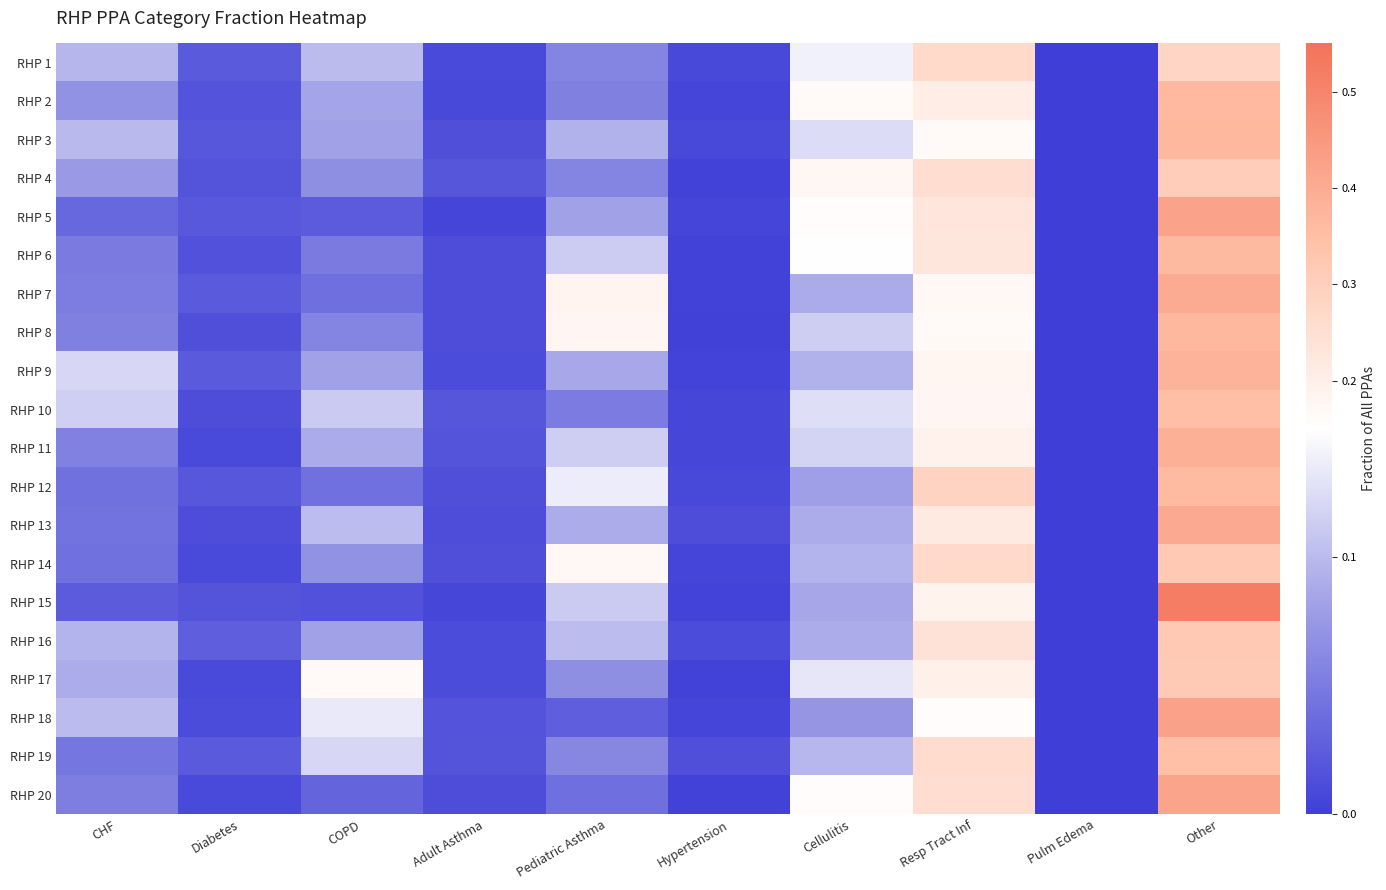

Reading right to left, transcribe all the data shown in this chart.

RHP 1: Other=0.3	Pulm Edema=0.0	Resp Tract Inf=0.3	Cellulitis=0.1	Hypertension=0.0	Pediatric Asthma=0.1	Adult Asthma=0.0	COPD=0.1	Diabetes=0.0	CHF=0.1
RHP 2: Other=0.4	Pulm Edema=0.0	Resp Tract Inf=0.2	Cellulitis=0.2	Hypertension=0.0	Pediatric Asthma=0.1	Adult Asthma=0.0	COPD=0.1	Diabetes=0.0	CHF=0.1
RHP 3: Other=0.4	Pulm Edema=0.0	Resp Tract Inf=0.2	Cellulitis=0.1	Hypertension=0.0	Pediatric Asthma=0.1	Adult Asthma=0.0	COPD=0.1	Diabetes=0.0	CHF=0.1
RHP 4: Other=0.3	Pulm Edema=0.0	Resp Tract Inf=0.3	Cellulitis=0.2	Hypertension=0.0	Pediatric Asthma=0.1	Adult Asthma=0.0	COPD=0.1	Diabetes=0.0	CHF=0.1
RHP 5: Other=0.4	Pulm Edema=0.0	Resp Tract Inf=0.2	Cellulitis=0.2	Hypertension=0.0	Pediatric Asthma=0.1	Adult Asthma=0.0	COPD=0.0	Diabetes=0.0	CHF=0.0
RHP 6: Other=0.4	Pulm Edema=0.0	Resp Tract Inf=0.2	Cellulitis=0.2	Hypertension=0.0	Pediatric Asthma=0.1	Adult Asthma=0.0	COPD=0.0	Diabetes=0.0	CHF=0.1
RHP 7: Other=0.4	Pulm Edema=0.0	Resp Tract Inf=0.2	Cellulitis=0.1	Hypertension=0.0	Pediatric Asthma=0.2	Adult Asthma=0.0	COPD=0.0	Diabetes=0.0	CHF=0.1
RHP 8: Other=0.4	Pulm Edema=0.0	Resp Tract Inf=0.2	Cellulitis=0.1	Hypertension=0.0	Pediatric Asthma=0.2	Adult Asthma=0.0	COPD=0.1	Diabetes=0.0	CHF=0.1
RHP 9: Other=0.4	Pulm Edema=0.0	Resp Tract Inf=0.2	Cellulitis=0.1	Hypertension=0.0	Pediatric Asthma=0.1	Adult Asthma=0.0	COPD=0.1	Diabetes=0.0	CHF=0.1
RHP 10: Other=0.3	Pulm Edema=0.0	Resp Tract Inf=0.2	Cellulitis=0.1	Hypertension=0.0	Pediatric Asthma=0.1	Adult Asthma=0.0	COPD=0.1	Diabetes=0.0	CHF=0.1
RHP 11: Other=0.4	Pulm Edema=0.0	Resp Tract Inf=0.2	Cellulitis=0.1	Hypertension=0.0	Pediatric Asthma=0.1	Adult Asthma=0.0	COPD=0.1	Diabetes=0.0	CHF=0.1
RHP 12: Other=0.4	Pulm Edema=0.0	Resp Tract Inf=0.3	Cellulitis=0.1	Hypertension=0.0	Pediatric Asthma=0.1	Adult Asthma=0.0	COPD=0.0	Diabetes=0.0	CHF=0.0
RHP 13: Other=0.4	Pulm Edema=0.0	Resp Tract Inf=0.2	Cellulitis=0.1	Hypertension=0.0	Pediatric Asthma=0.1	Adult Asthma=0.0	COPD=0.1	Diabetes=0.0	CHF=0.0
RHP 14: Other=0.3	Pulm Edema=0.0	Resp Tract Inf=0.3	Cellulitis=0.1	Hypertension=0.0	Pediatric Asthma=0.2	Adult Asthma=0.0	COPD=0.1	Diabetes=0.0	CHF=0.0
RHP 15: Other=0.5	Pulm Edema=0.0	Resp Tract Inf=0.2	Cellulitis=0.1	Hypertension=0.0	Pediatric Asthma=0.1	Adult Asthma=0.0	COPD=0.0	Diabetes=0.0	CHF=0.0
RHP 16: Other=0.3	Pulm Edema=0.0	Resp Tract Inf=0.2	Cellulitis=0.1	Hypertension=0.0	Pediatric Asthma=0.1	Adult Asthma=0.0	COPD=0.1	Diabetes=0.0	CHF=0.1
RHP 17: Other=0.3	Pulm Edema=0.0	Resp Tract Inf=0.2	Cellulitis=0.1	Hypertension=0.0	Pediatric Asthma=0.1	Adult Asthma=0.0	COPD=0.2	Diabetes=0.0	CHF=0.1
RHP 18: Other=0.4	Pulm Edema=0.0	Resp Tract Inf=0.2	Cellulitis=0.1	Hypertension=0.0	Pediatric Asthma=0.0	Adult Asthma=0.0	COPD=0.1	Diabetes=0.0	CHF=0.1
RHP 19: Other=0.3	Pulm Edema=0.0	Resp Tract Inf=0.3	Cellulitis=0.1	Hypertension=0.0	Pediatric Asthma=0.1	Adult Asthma=0.0	COPD=0.1	Diabetes=0.0	CHF=0.0
RHP 20: Other=0.4	Pulm Edema=0.0	Resp Tract Inf=0.3	Cellulitis=0.2	Hypertension=0.0	Pediatric Asthma=0.0	Adult Asthma=0.0	COPD=0.0	Diabetes=0.0	CHF=0.1